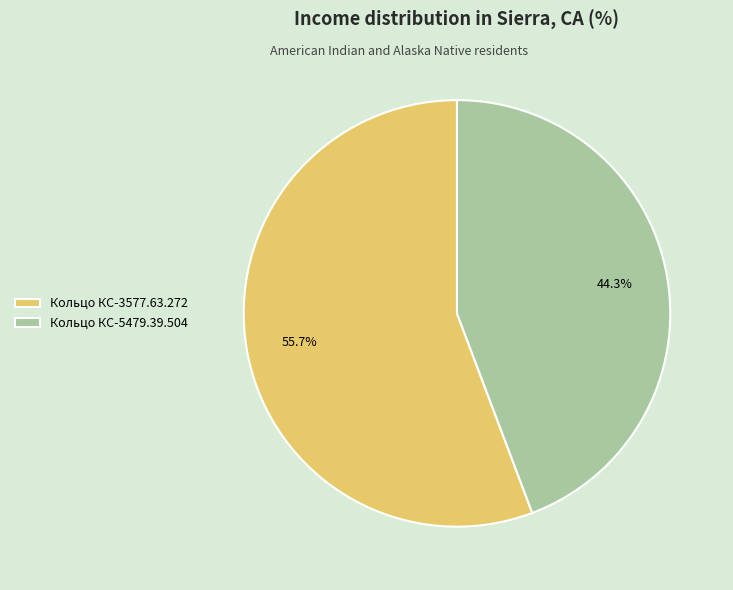

Does any single category account for the majority?

Yes